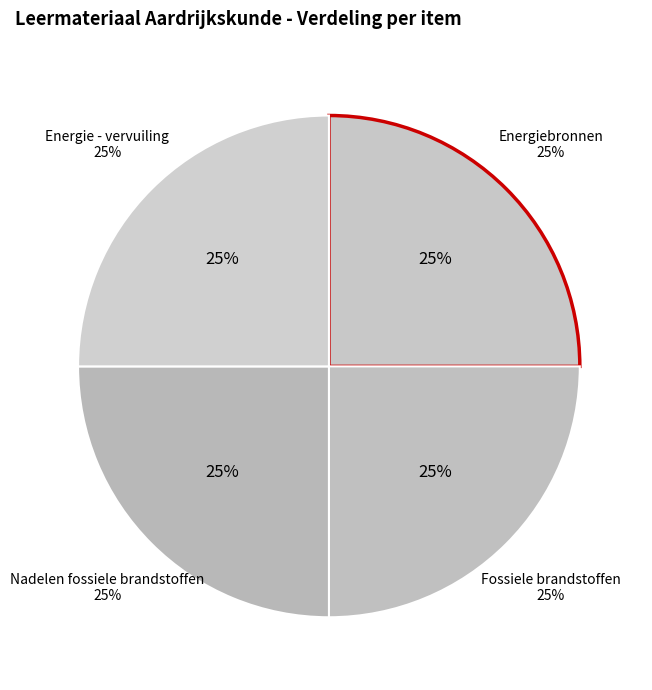

Is it true that Fossiele brandstoffen is 16% of the pie?

False